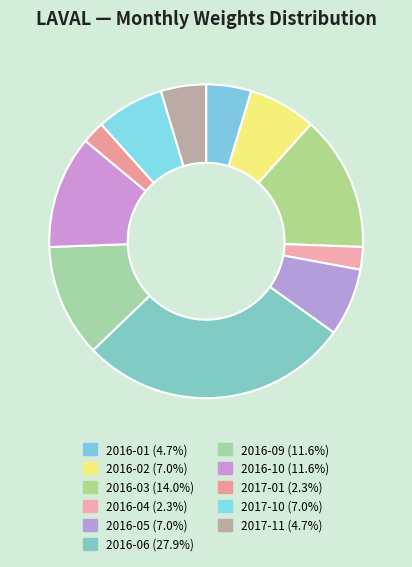

How many segments does this pie chart have?

11